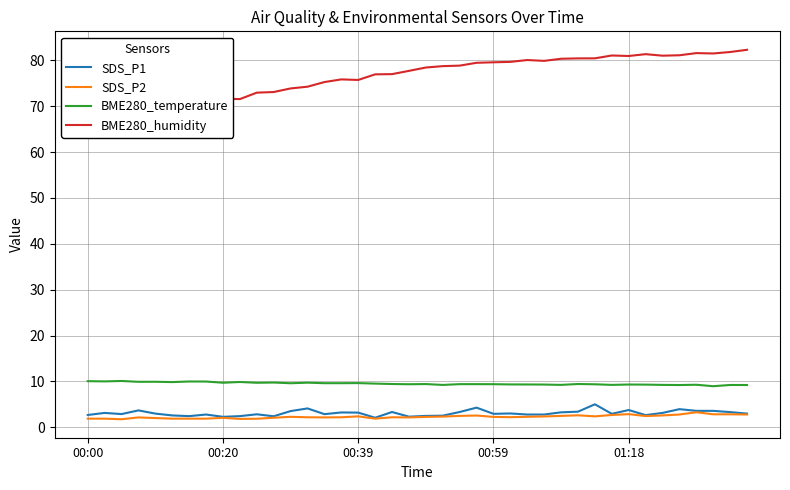

What is the label of the 40th point from the left?

39